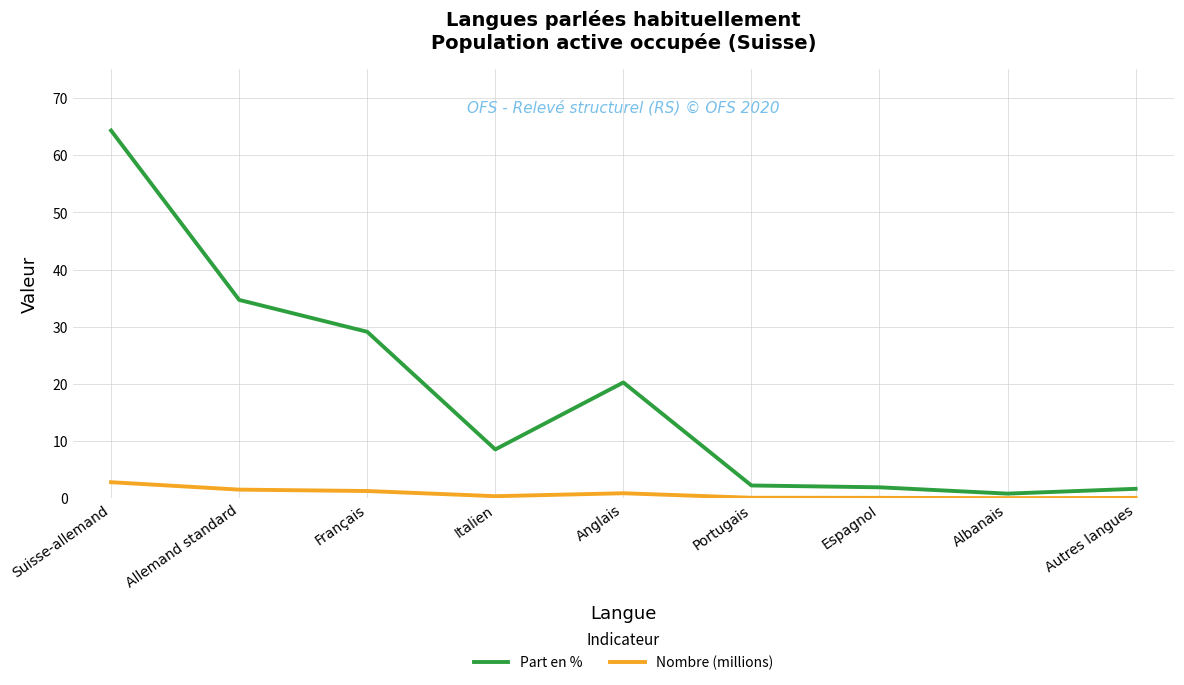

Rank the series by their maximum value, from highest to lowest.

Part en %, Nombre (millions)